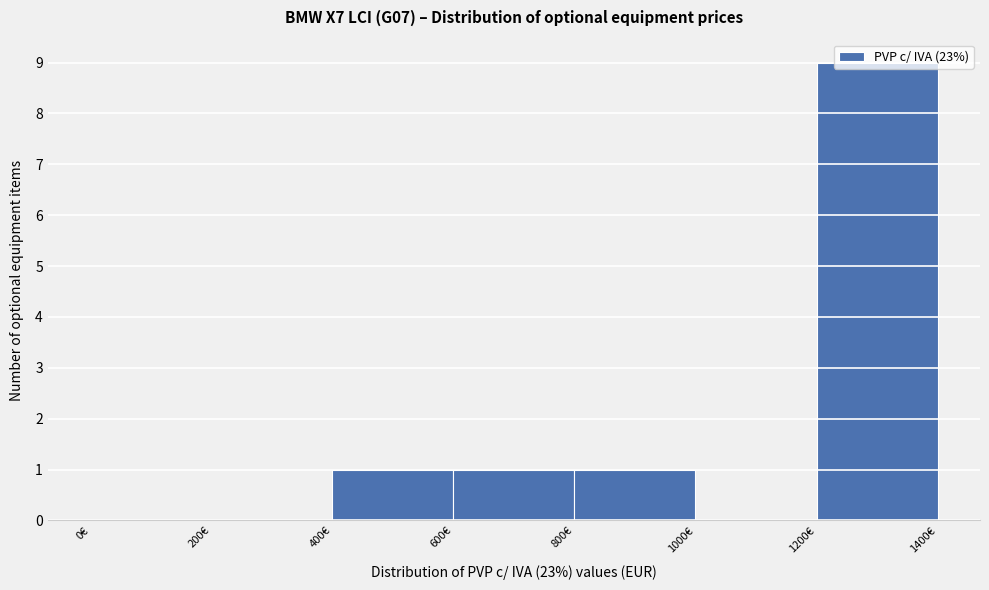

Reading left to right, list every bar in this chart as the range it spans on the x-axis followed by its height. The values are not printed on the chart, so give them approximately, as read against the axis.

0 to 200: 0
200 to 400: 0
400 to 600: 1
600 to 800: 1
800 to 1000: 1
1000 to 1200: 0
1200 to 1400: 9